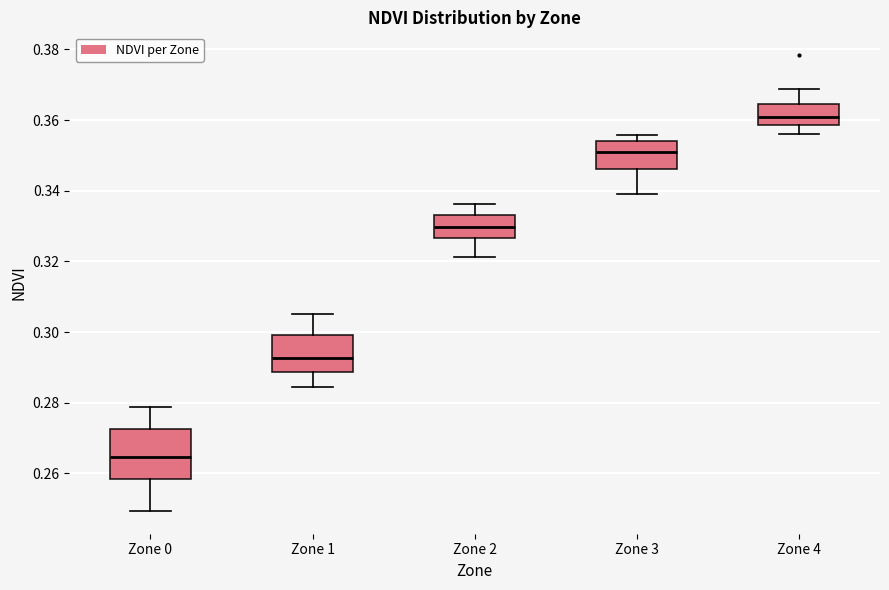

Which box's median line is the lowest?

Zone 0